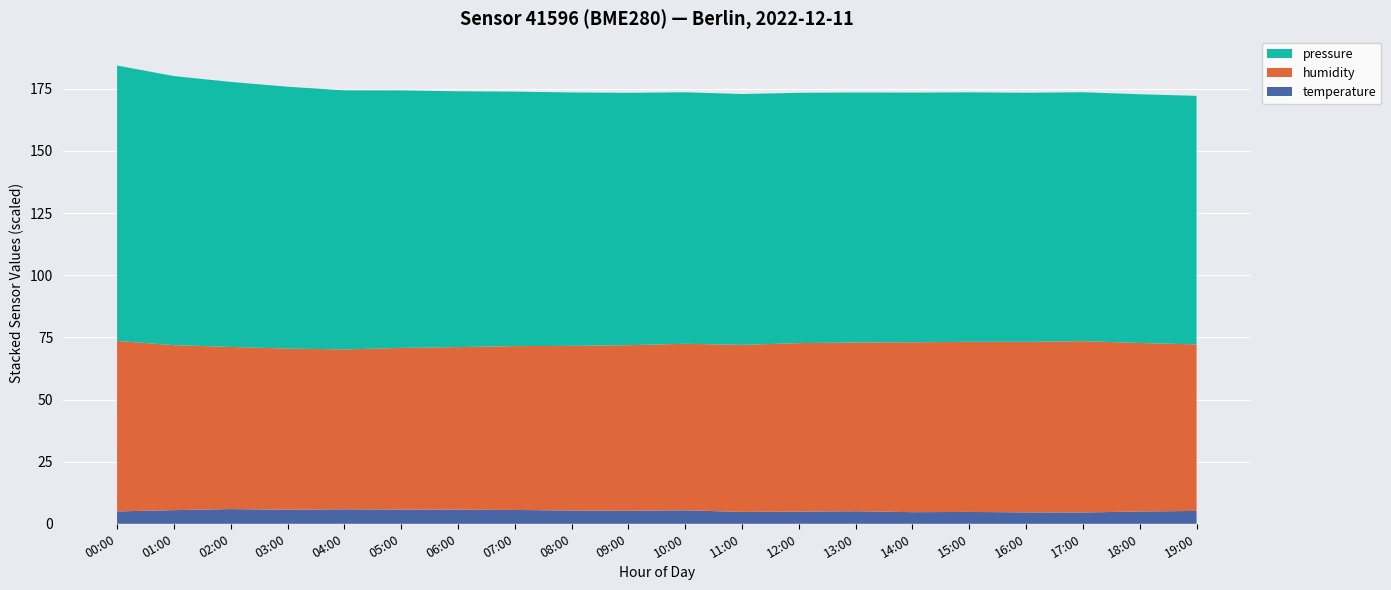

Is it true that temperature equals 4.7 at 14:00?

True